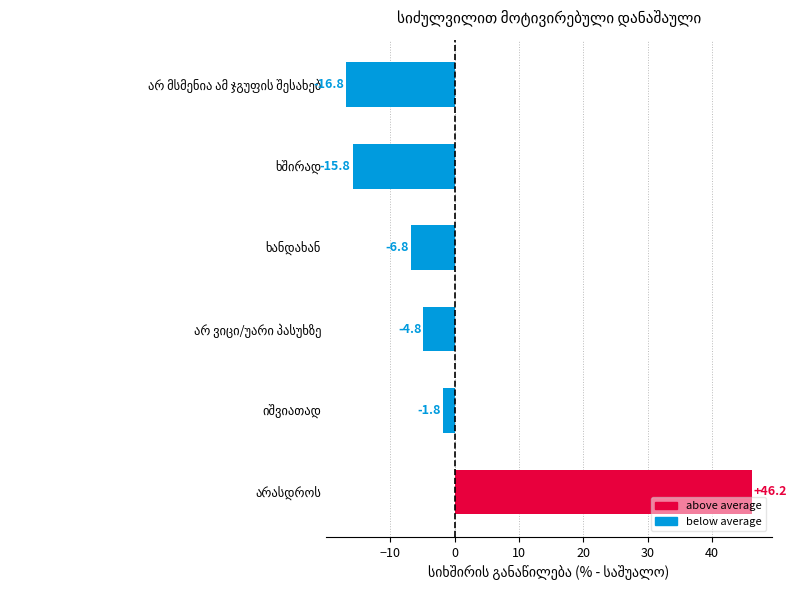

What is the minimum value shown in the chart?

-16.8